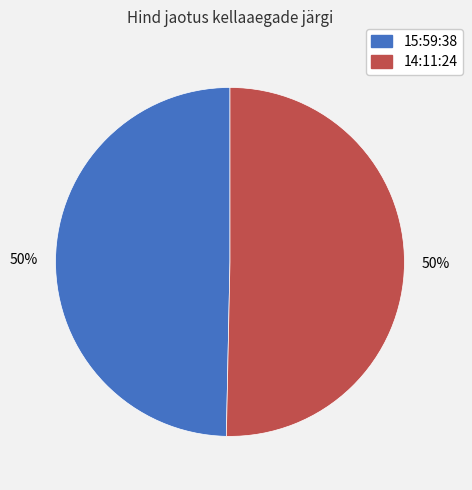

Do 15:59:38 and 14:11:24 together represent more than half of the pie?

Yes